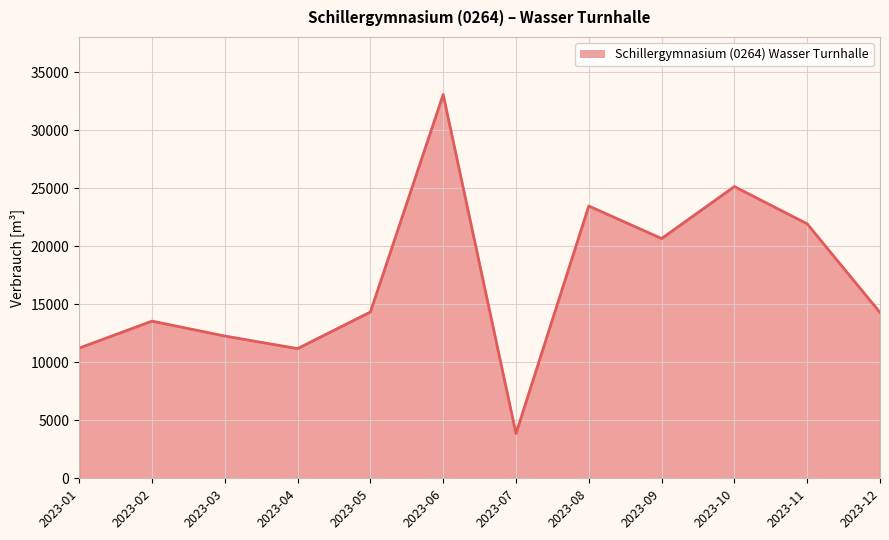

What is the average value?

17090